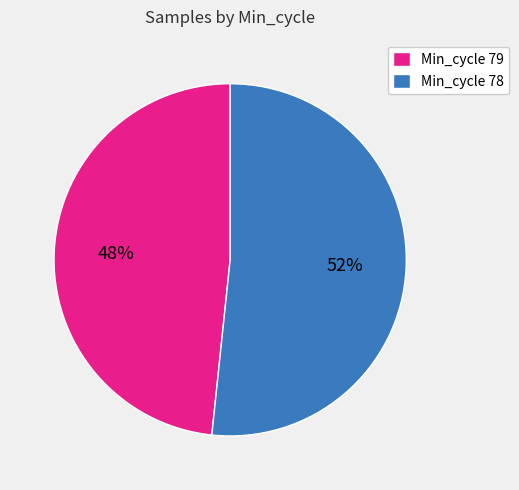

Is it true that Min_cycle 78 is 52% of the pie?

True